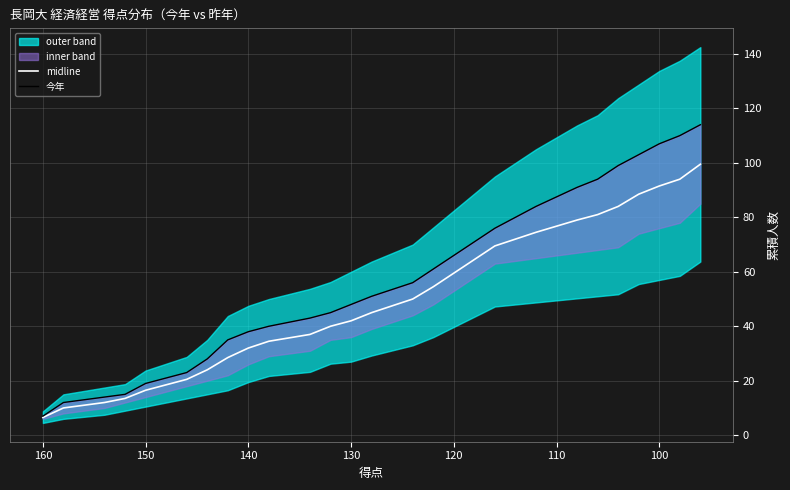

True or false: 今年 and midline intersect in this chart.

False